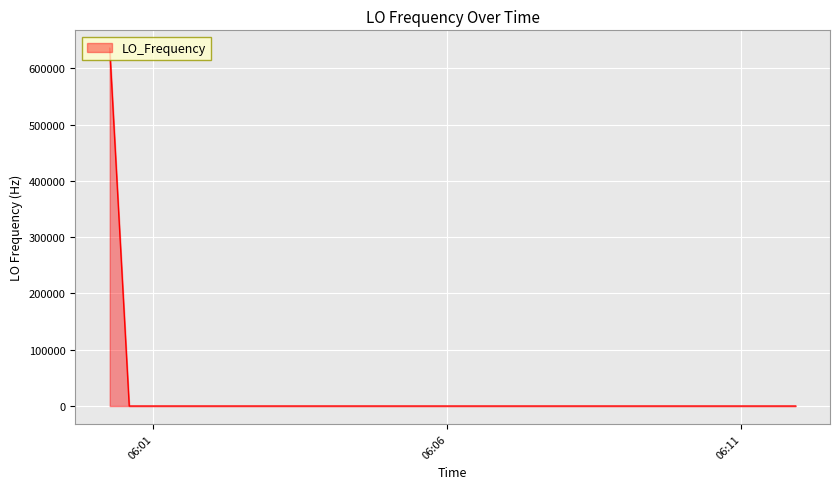

What is the maximum value shown in the chart?

635709.0